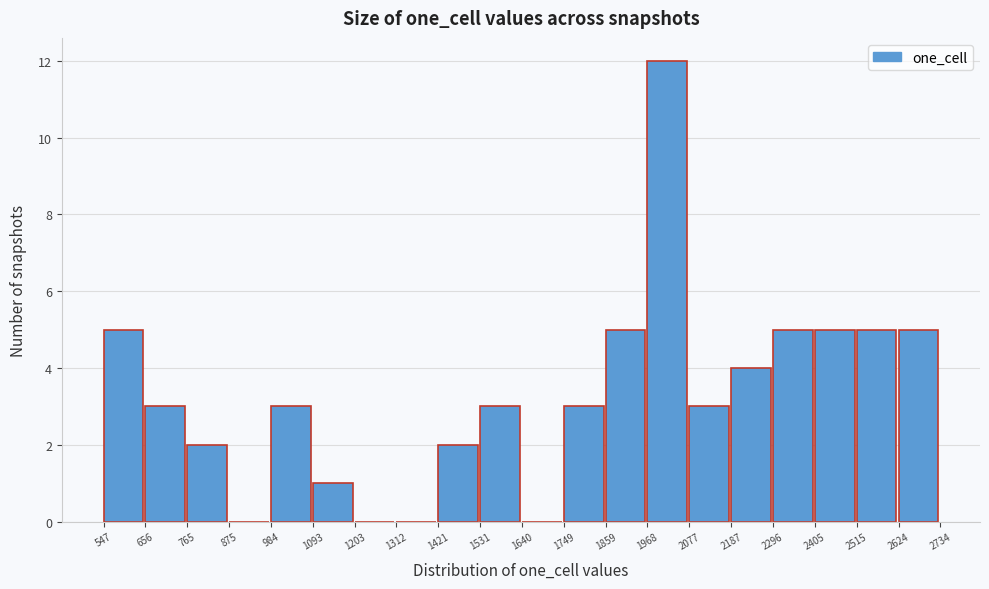

Reading left to right, transcribe this chart: for each bar, give the range it covers on the x-axis and its height. The values are not printed on the chart, so give them approximately, as read against the axis.

547 to 656: 5
656 to 765: 3
765 to 875: 2
875 to 984: 0
984 to 1093: 3
1093 to 1203: 1
1203 to 1312: 0
1312 to 1421: 0
1421 to 1531: 2
1531 to 1640: 3
1640 to 1749: 0
1749 to 1859: 3
1859 to 1968: 5
1968 to 2077: 12
2077 to 2187: 3
2187 to 2296: 4
2296 to 2405: 5
2405 to 2515: 5
2515 to 2624: 5
2624 to 2734: 5